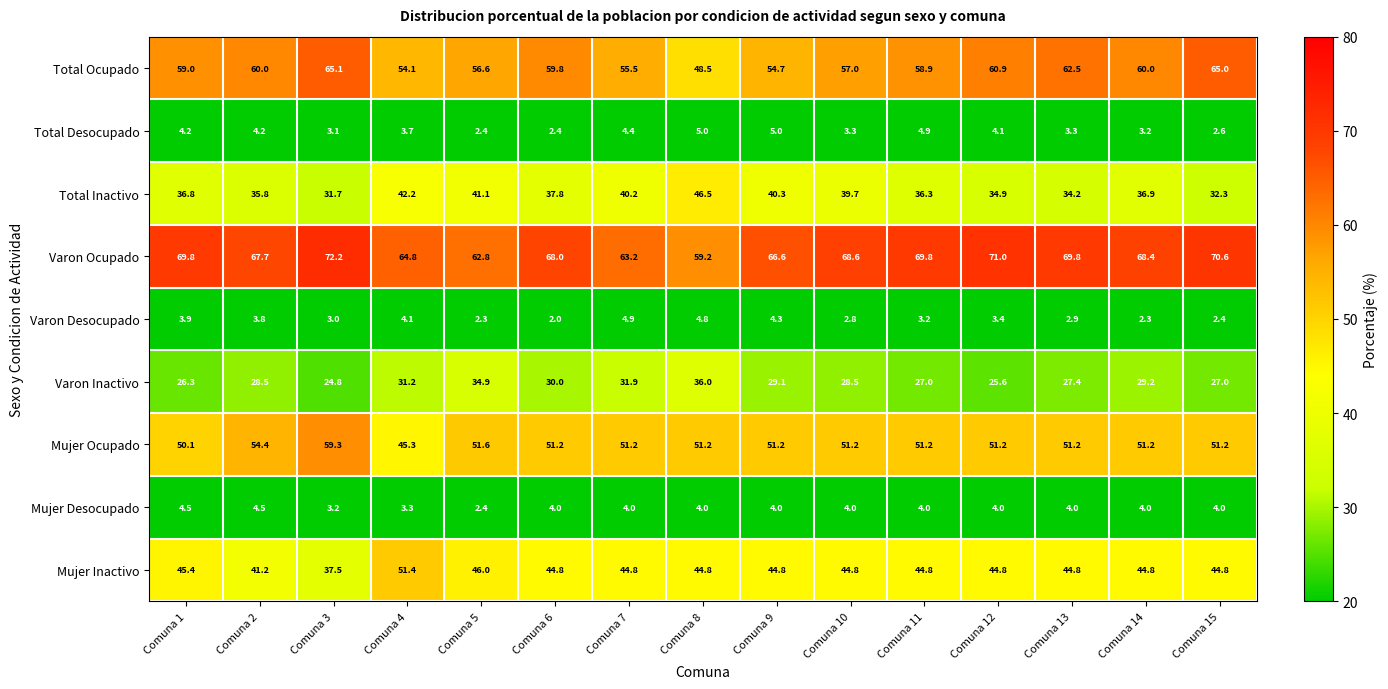

The value of Varon Inactivo at Comuna 14 is 29.2. True or false?

True